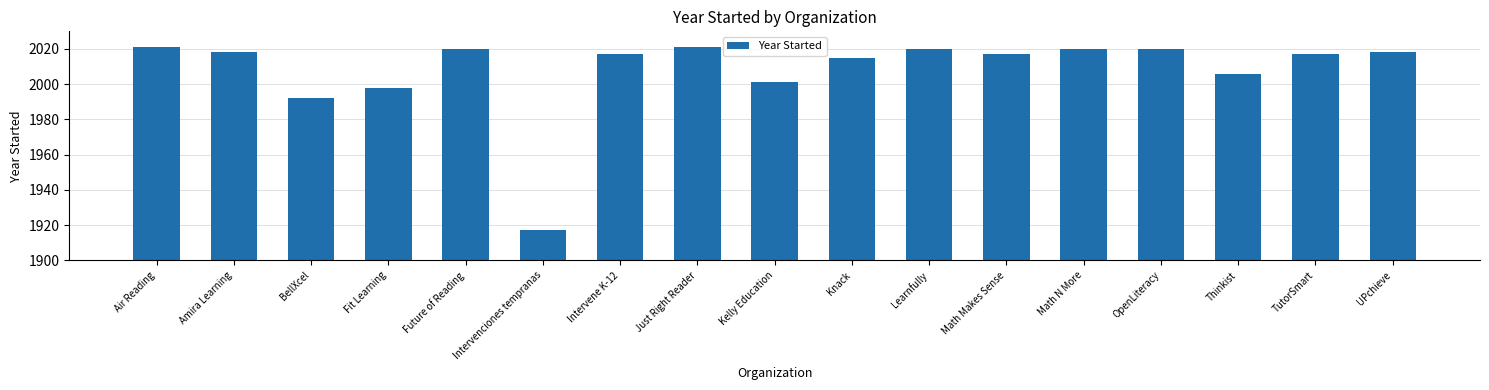

How many distinct data groups are displayed?

1